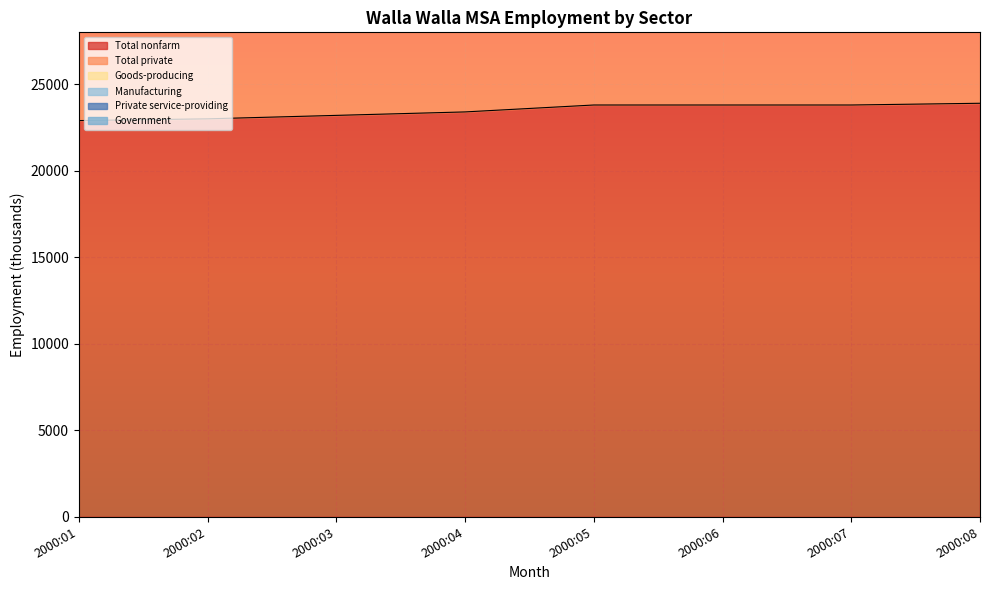

What is the difference between the highest and lowest values at 2000:06?

41500